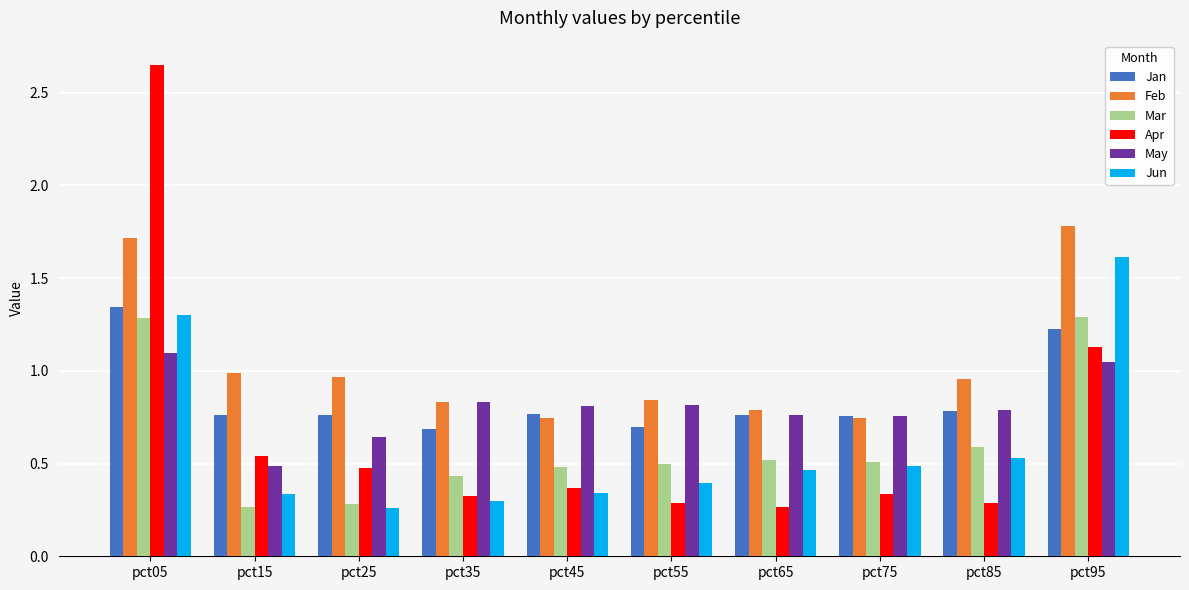

The Jun series shows 0.2 at pct15. True or false?

False